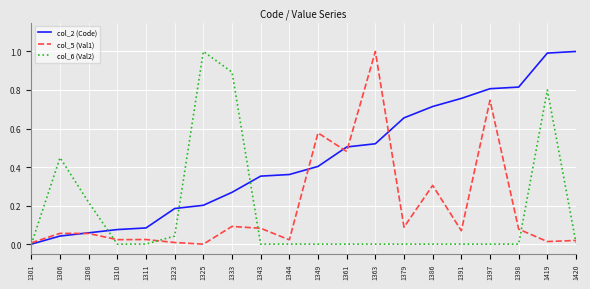

At 1325, list the series in order from largest to smallest.

col_6 (Val2), col_2 (Code), col_5 (Val1)